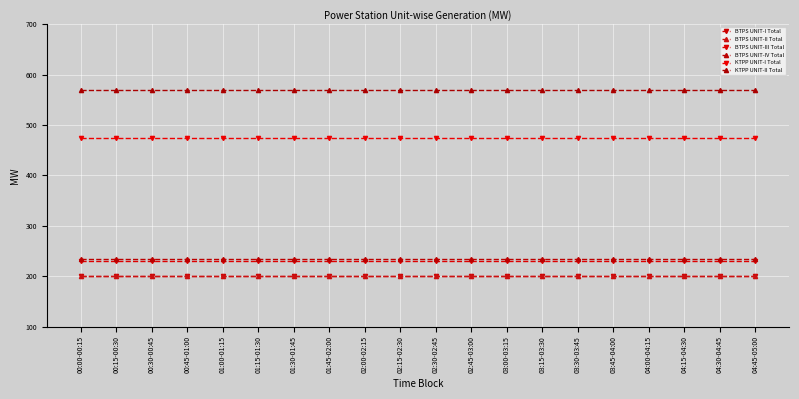

True or false: BTPS UNIT-III Total and BTPS UNIT-II Total cross at least once.

False